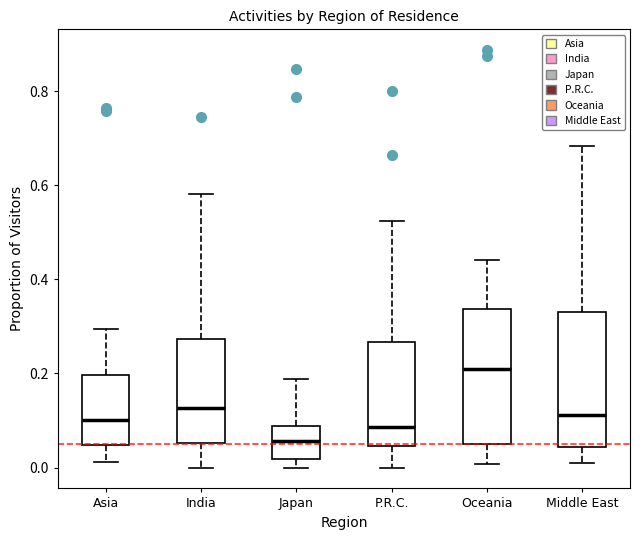

Reading left to right, read every box against the y-axis: the position of its median line, the range the box covers, and the ends of its whiskers. The values are not printed on the chart, so give them approximately, as read against the axis.

Asia: median 0.10, box 0.04 to 0.20, whiskers 0.02 to 0.30
India: median 0.12, box 0.06 to 0.28, whiskers 0.00 to 0.58
Japan: median 0.06, box 0.02 to 0.08, whiskers 0.00 to 0.18
P.R.C.: median 0.08, box 0.04 to 0.26, whiskers 0.00 to 0.52
Oceania: median 0.20, box 0.04 to 0.34, whiskers 0.00 to 0.44
Middle East: median 0.12, box 0.04 to 0.34, whiskers 0.00 to 0.68